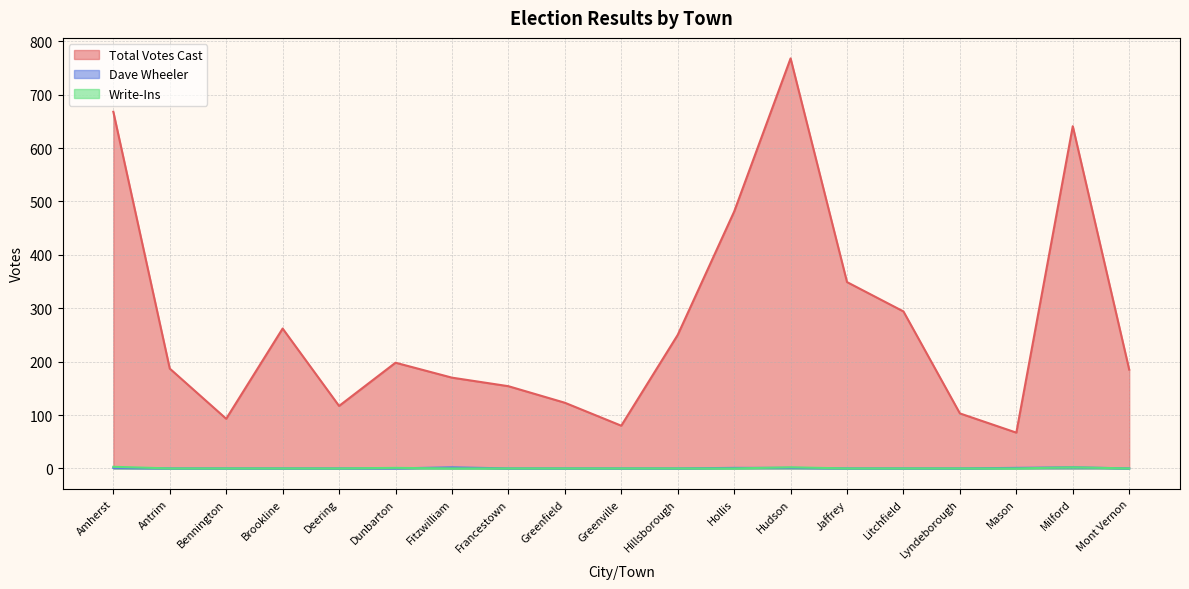

At which label is Total Votes Cast closest to 417?

Hollis